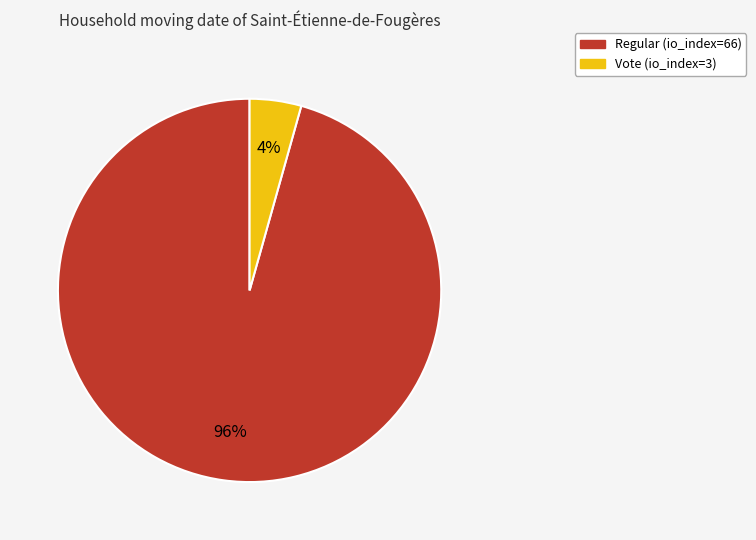

Is there a majority slice in this chart?

Yes